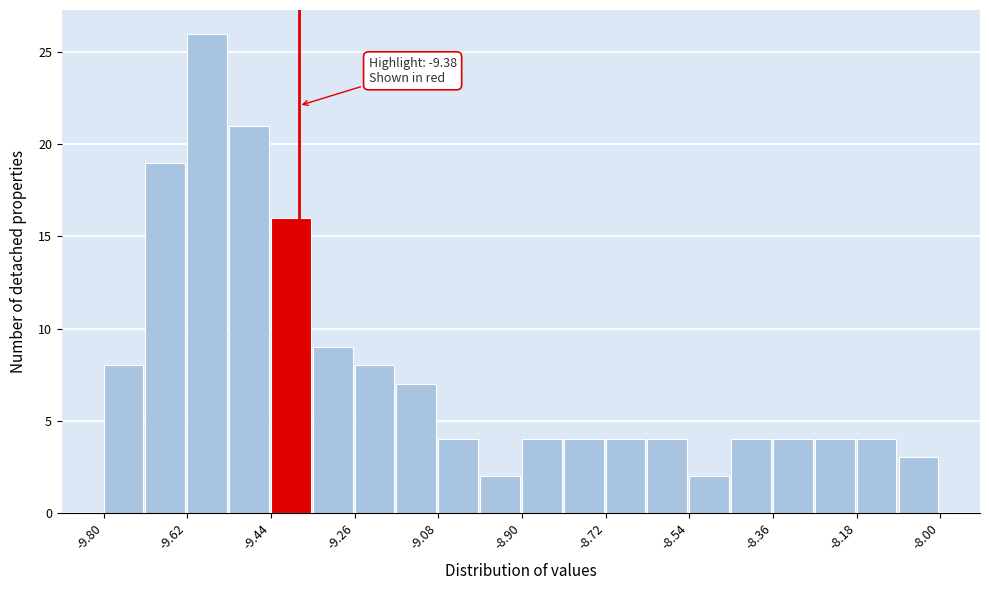

Over which range of the x-axis is the bar tallest?

-9.62 to -9.53